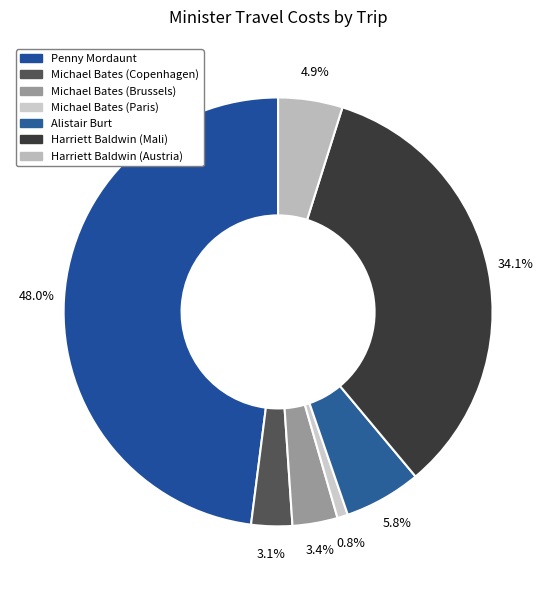

Which category has the smallest portion of the pie?

Michael Bates (Paris)